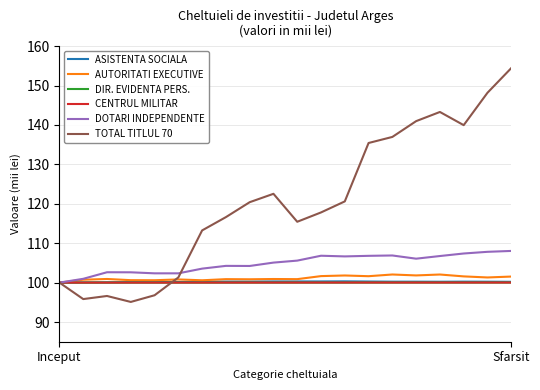

How many lines are shown in the chart?

6